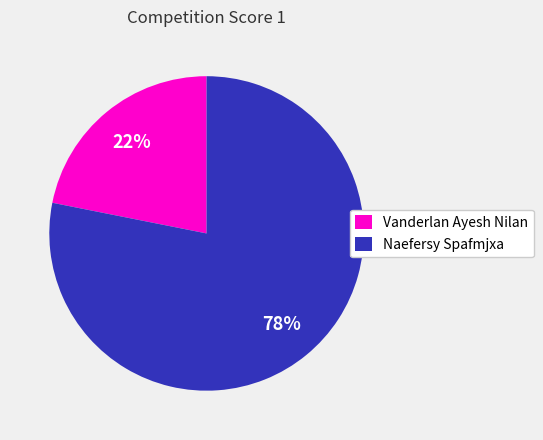

Does any single category account for the majority?

Yes